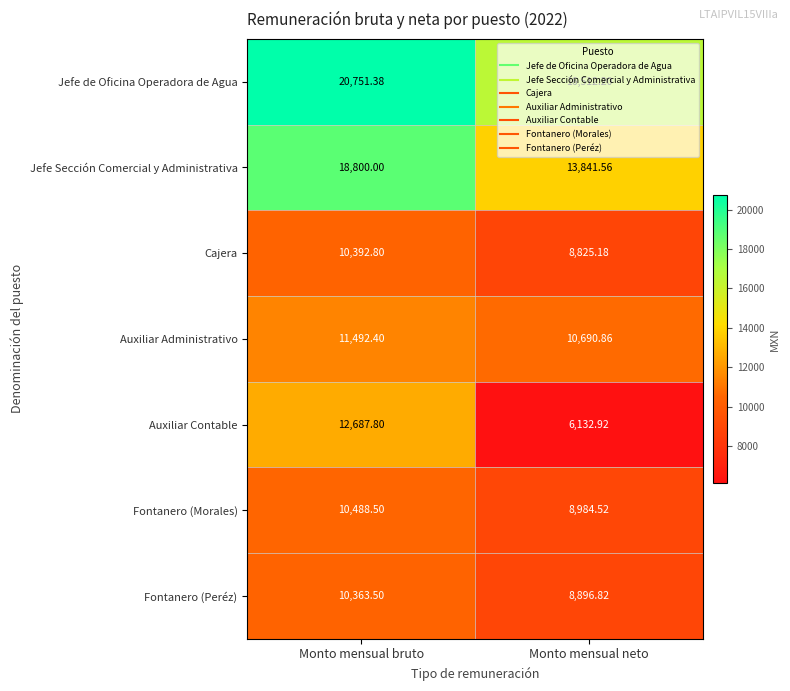

Which series has the largest total across all categories?

Jefe de Oficina Operadora de Agua